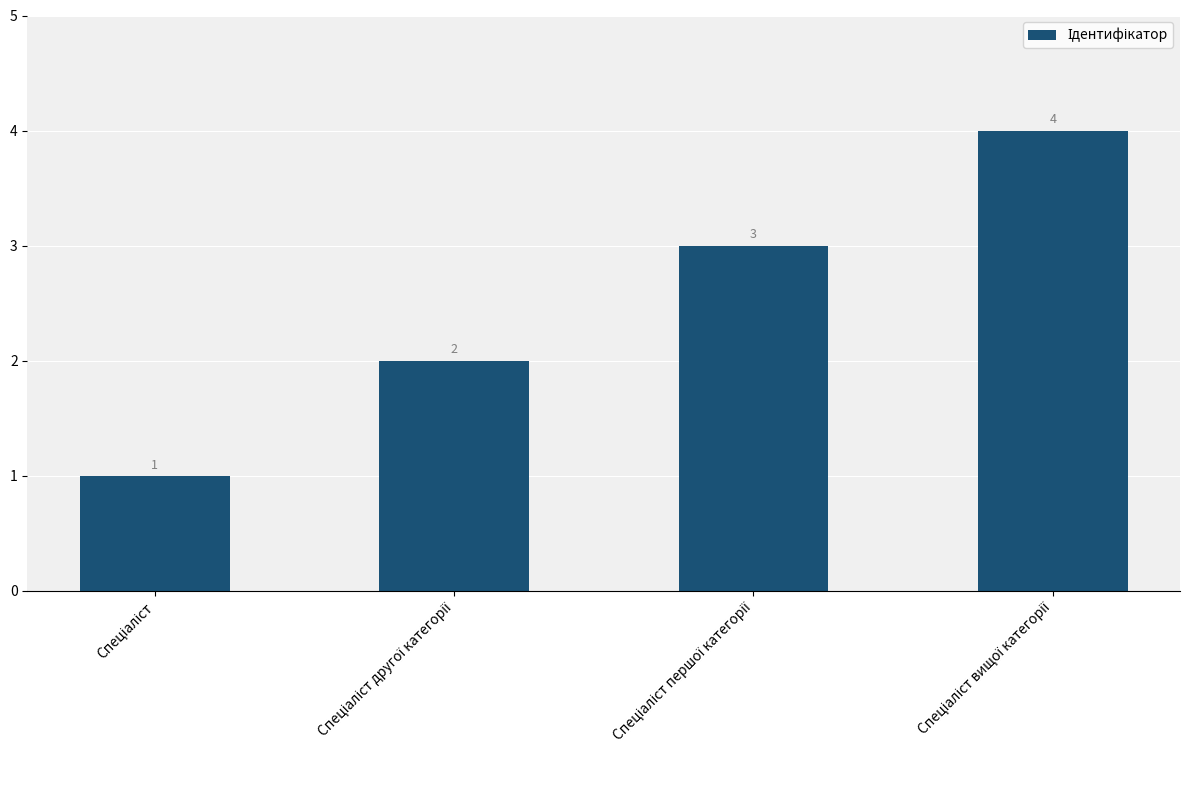

How many data points does each series have?

4